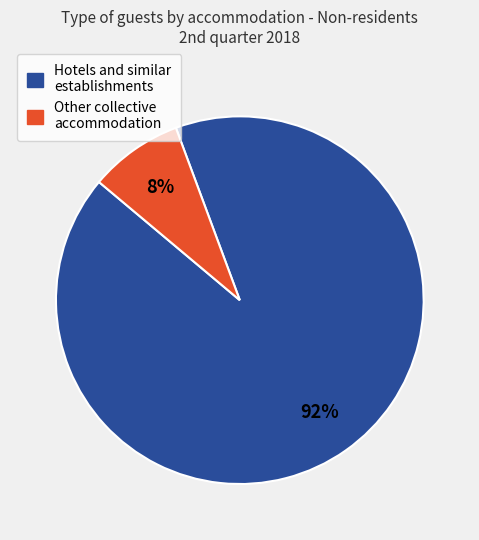

The Hotels and similar establishments slice represents 92% of the pie. True or false?

True